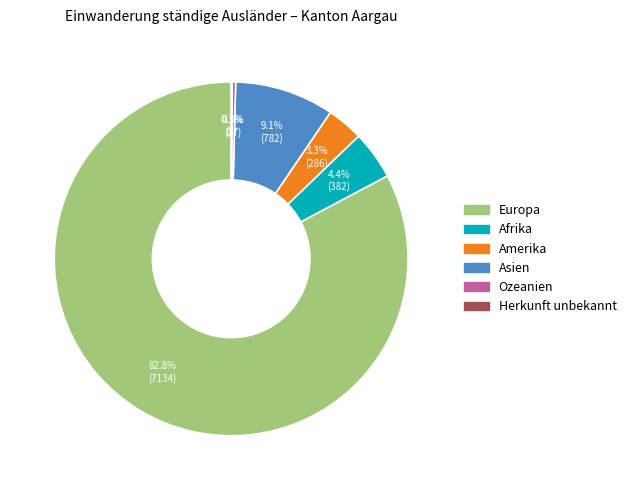

Does Europa account for over 50% of the chart?

Yes